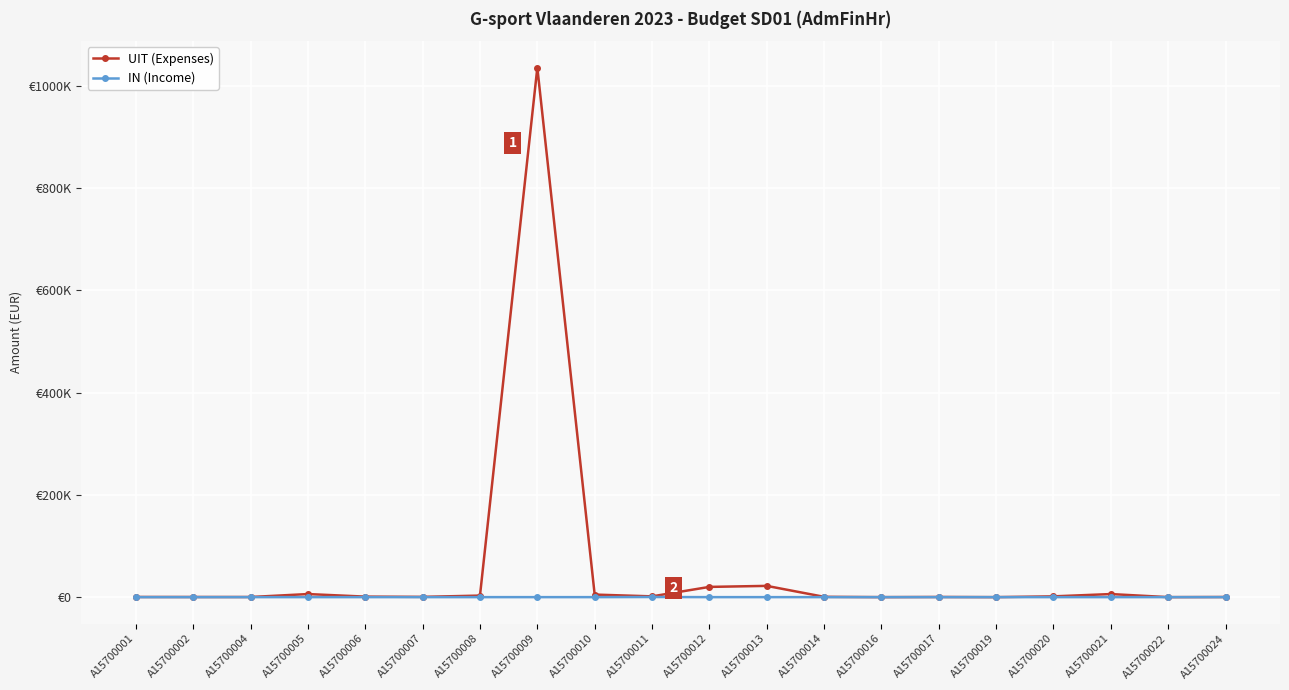

Does the chart have visible grid lines?

Yes